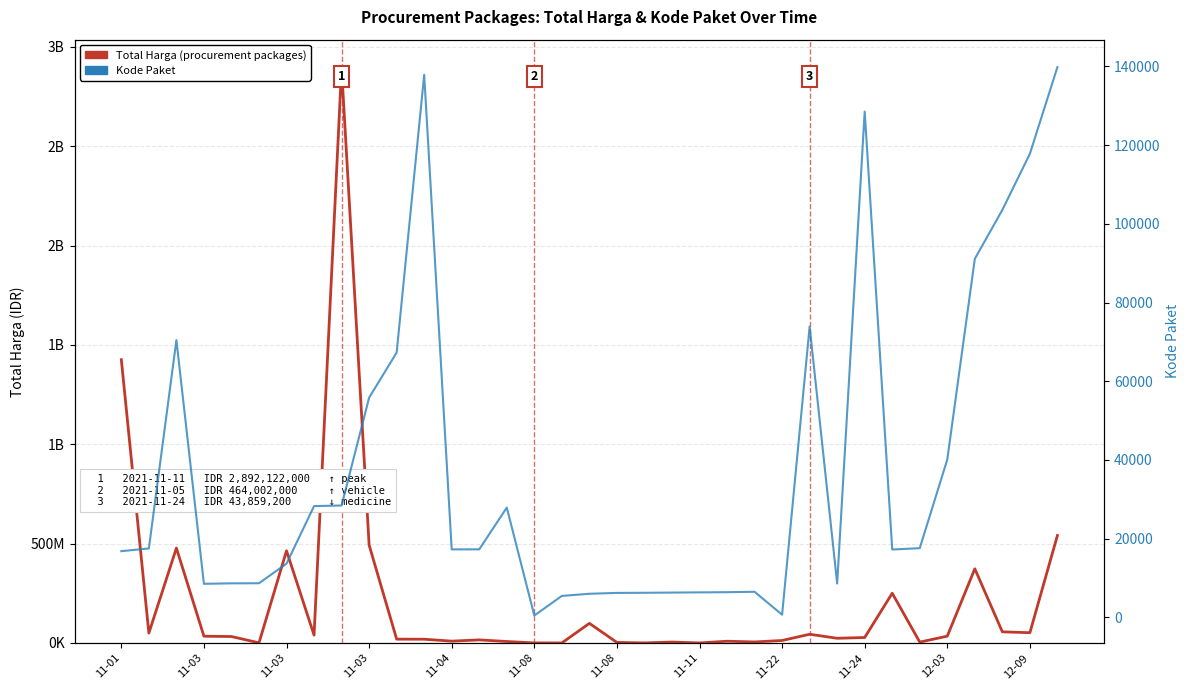

What is the sum of all Kode Paket values?

1313182